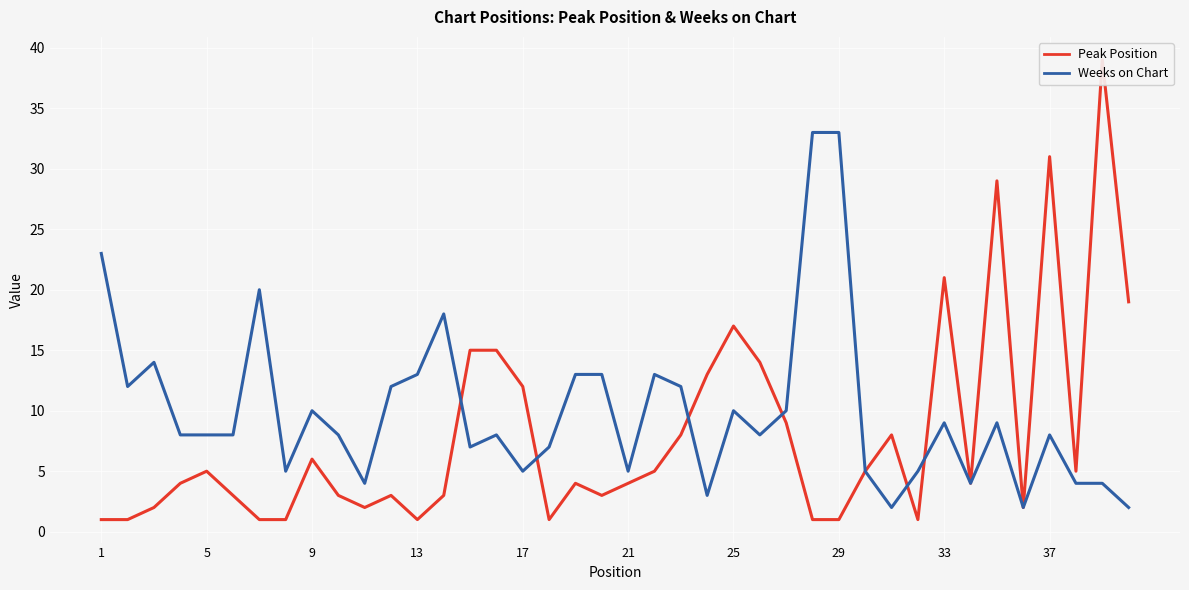

In Peak Position, how many points are higher than both neighbors (excluding endpoints)?

10